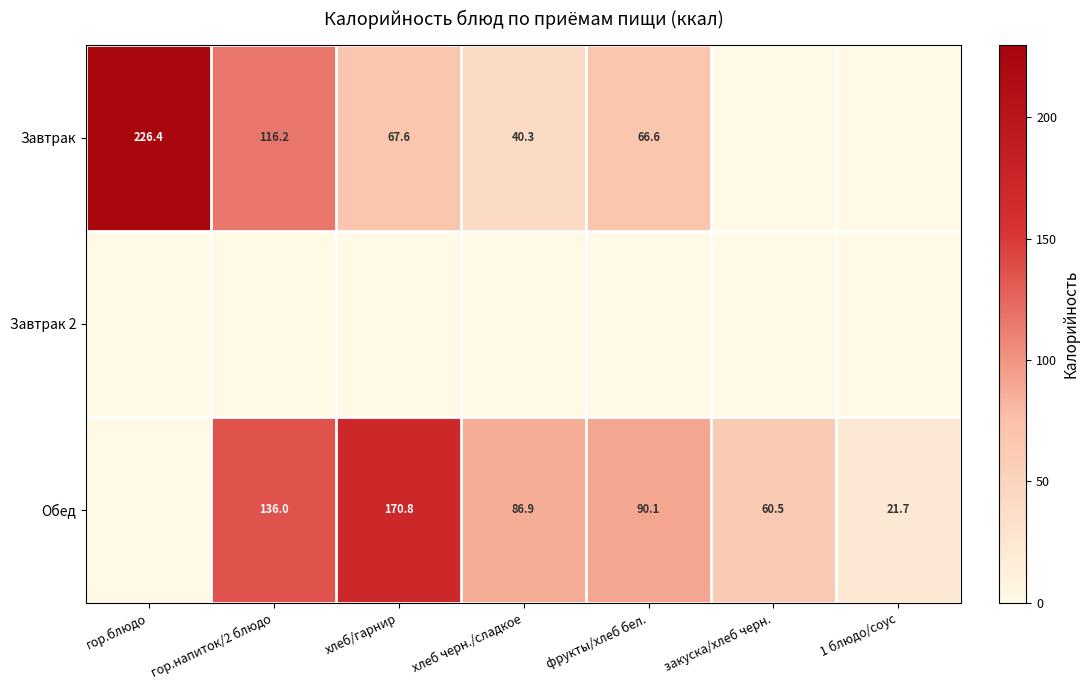

What is the difference between the Завтрак values at хлеб черн./сладкое and фрукты/хлеб бел.?

26.3